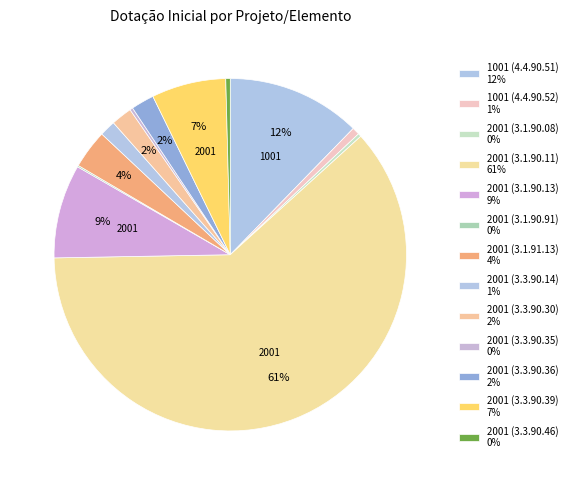

How many slices are in this pie chart?

13